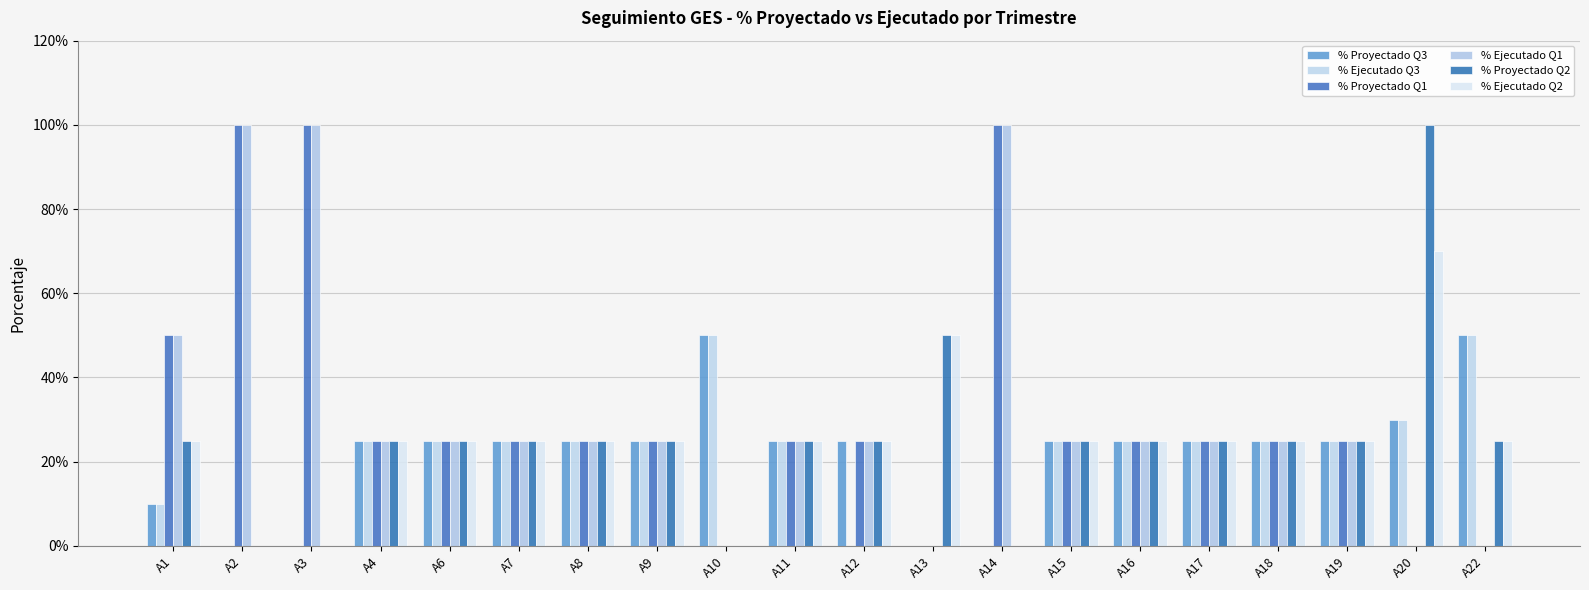

Reading right to left, extract all data points from this chart.

% Proyectado Q3: A22=0.5	A20=0.3	A19=0.2	A18=0.2	A17=0.2	A16=0.2	A15=0.2	A14=0.0	A13=0.0	A12=0.2	A11=0.2	A10=0.5	A9=0.2	A8=0.2	A7=0.2	A6=0.2	A4=0.2	A3=0.0	A2=0.0	A1=0.1
% Ejecutado Q3: A22=0.5	A20=0.3	A19=0.2	A18=0.2	A17=0.2	A16=0.2	A15=0.2	A14=0.0	A13=0.0	A12=0.0	A11=0.2	A10=0.5	A9=0.2	A8=0.2	A7=0.2	A6=0.2	A4=0.2	A3=0.0	A2=0.0	A1=0.1
% Proyectado Q1: A22=0.0	A20=0.0	A19=0.2	A18=0.2	A17=0.2	A16=0.2	A15=0.2	A14=1.0	A13=0.0	A12=0.2	A11=0.2	A10=0.0	A9=0.2	A8=0.2	A7=0.2	A6=0.2	A4=0.2	A3=1.0	A2=1.0	A1=0.5
% Ejecutado Q1: A22=0.0	A20=0.0	A19=0.2	A18=0.2	A17=0.2	A16=0.2	A15=0.2	A14=1.0	A13=0.0	A12=0.2	A11=0.2	A10=0.0	A9=0.2	A8=0.2	A7=0.2	A6=0.2	A4=0.2	A3=1.0	A2=1.0	A1=0.5
% Proyectado Q2: A22=0.2	A20=1.0	A19=0.2	A18=0.2	A17=0.2	A16=0.2	A15=0.2	A14=0.0	A13=0.5	A12=0.2	A11=0.2	A10=0.0	A9=0.2	A8=0.2	A7=0.2	A6=0.2	A4=0.2	A3=0.0	A2=0.0	A1=0.2
% Ejecutado Q2: A22=0.2	A20=0.7	A19=0.2	A18=0.2	A17=0.2	A16=0.2	A15=0.2	A14=0.0	A13=0.5	A12=0.2	A11=0.2	A10=0.0	A9=0.2	A8=0.2	A7=0.2	A6=0.2	A4=0.2	A3=0.0	A2=0.0	A1=0.2